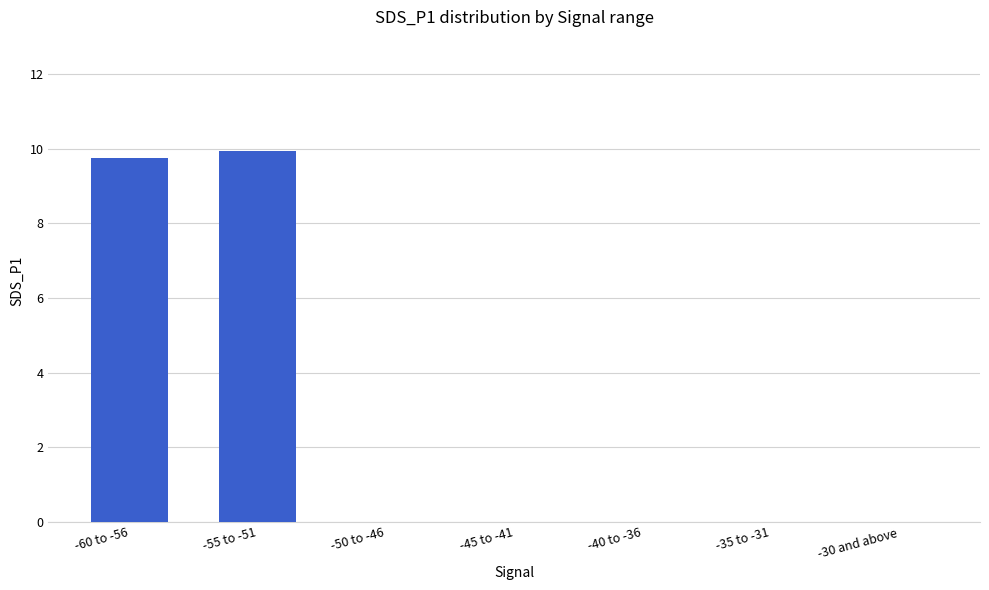

The chart shows a value of 0.0 at -30 and above. True or false?

True